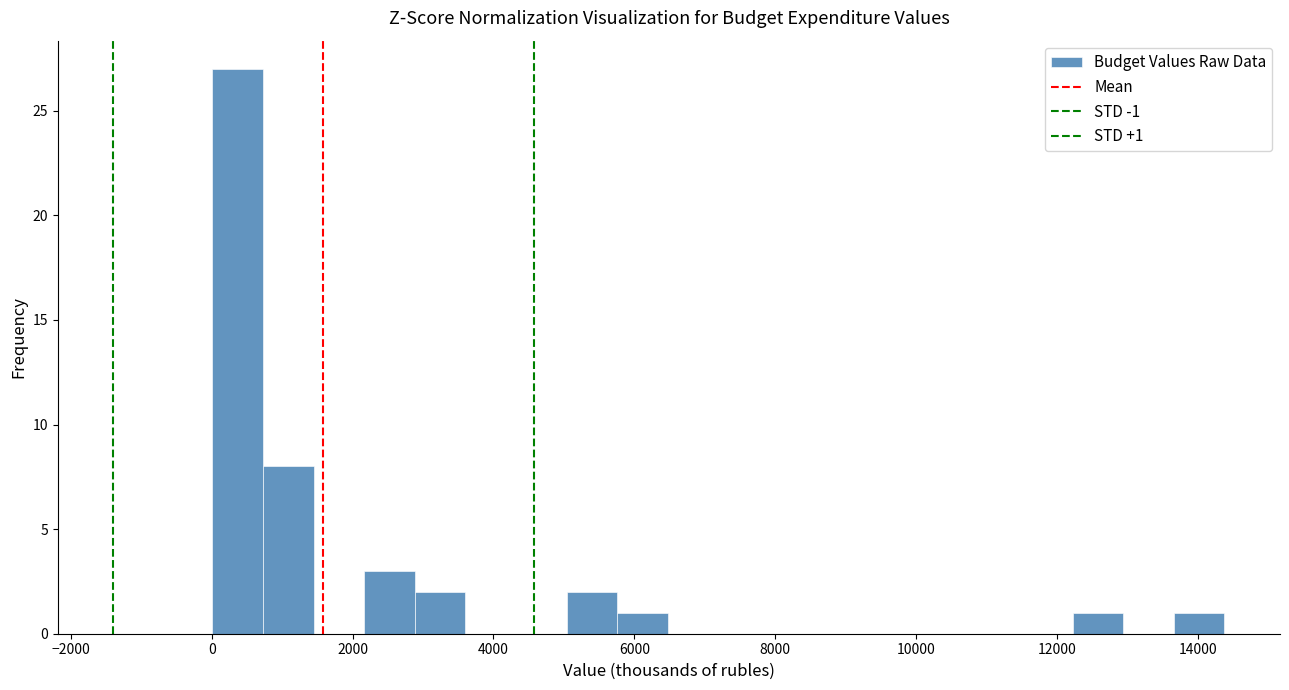

Around what value on the x-axis is the tallest bar? Give the approximate position of its centre, as read against the axis.

400